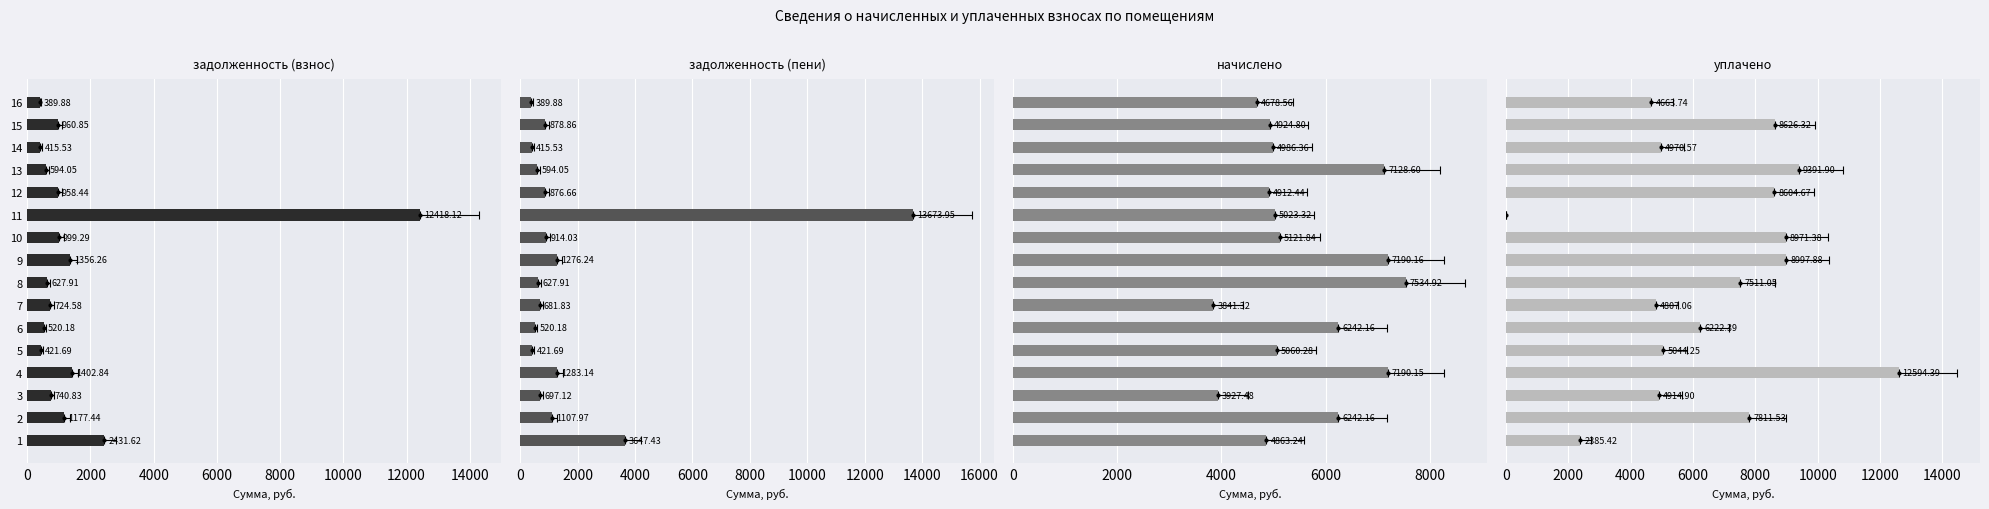

What is the difference between the maximum and second lowest values in the начислено series?

3607.4